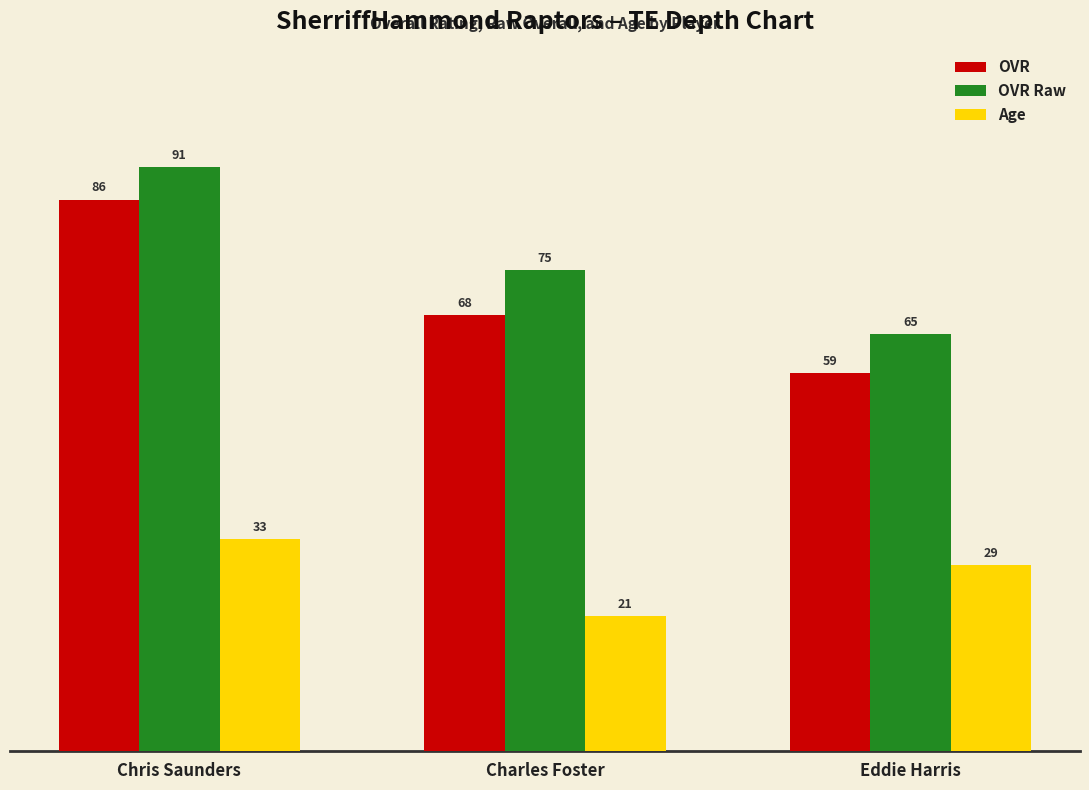

What is the label of the 2nd bar from the left?

Charles Foster